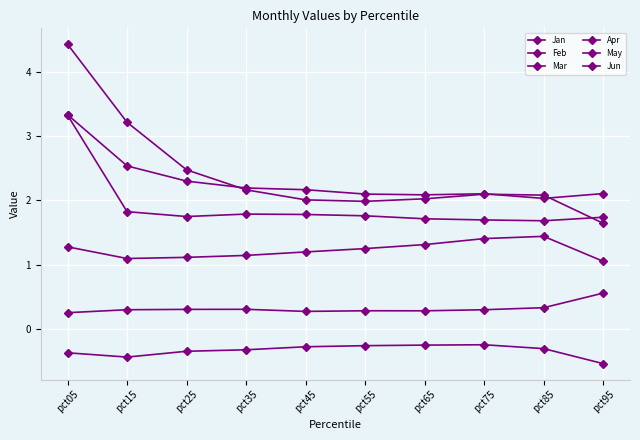

The value of Mar at pct65 is -0.1. True or false?

False